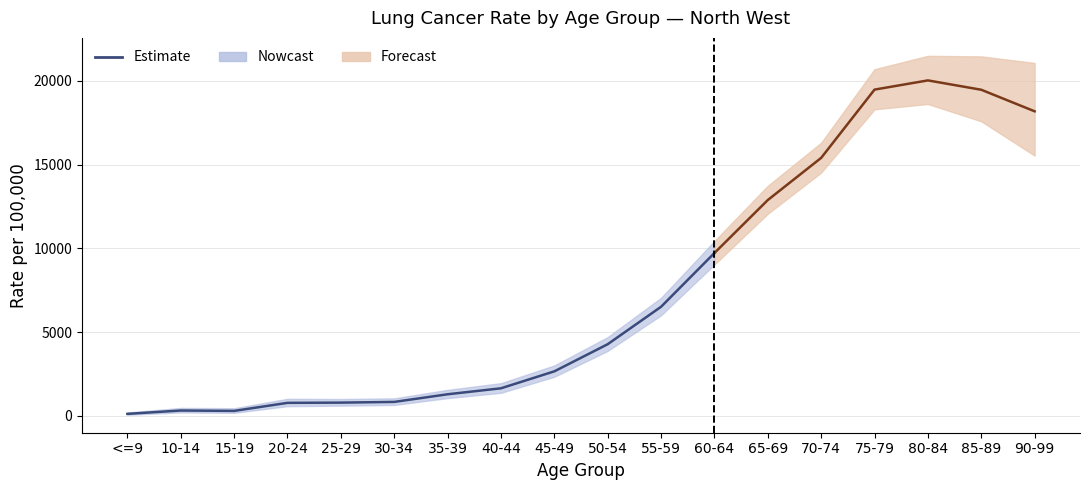

How many data points does each series have?

12